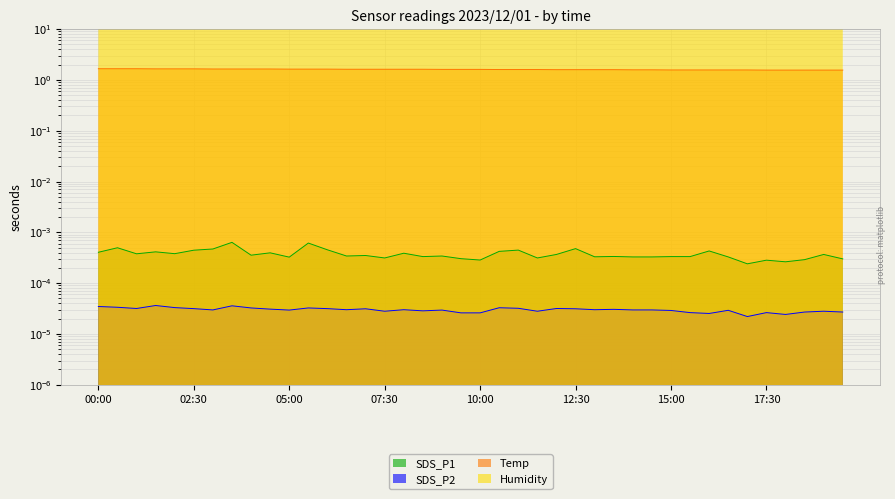

How many lines are shown in the chart?

4